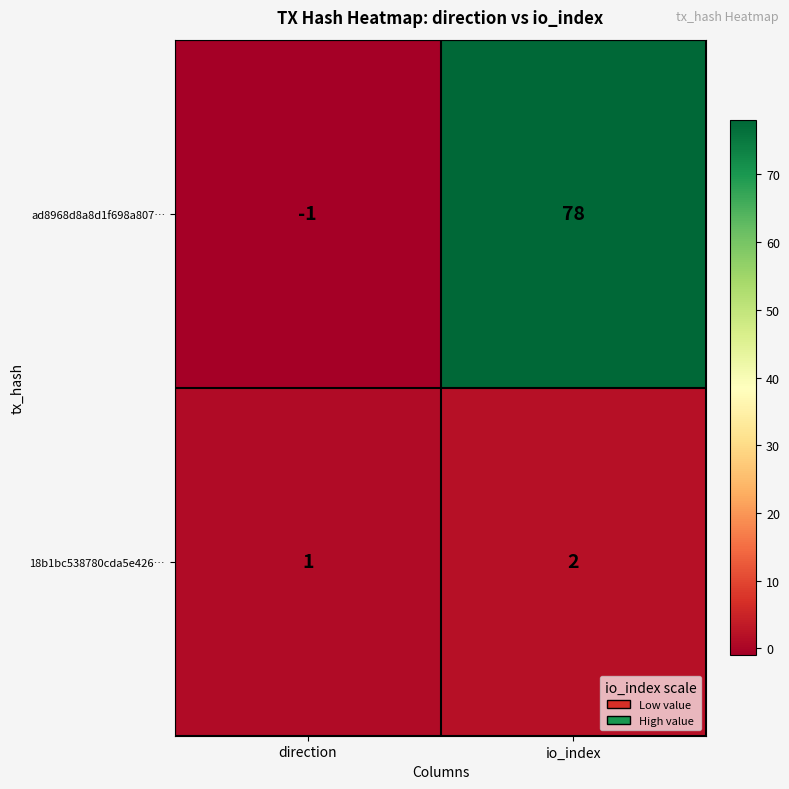

Is it true that ad8968d8a8d1f698a807… equals 134 at io_index?

False